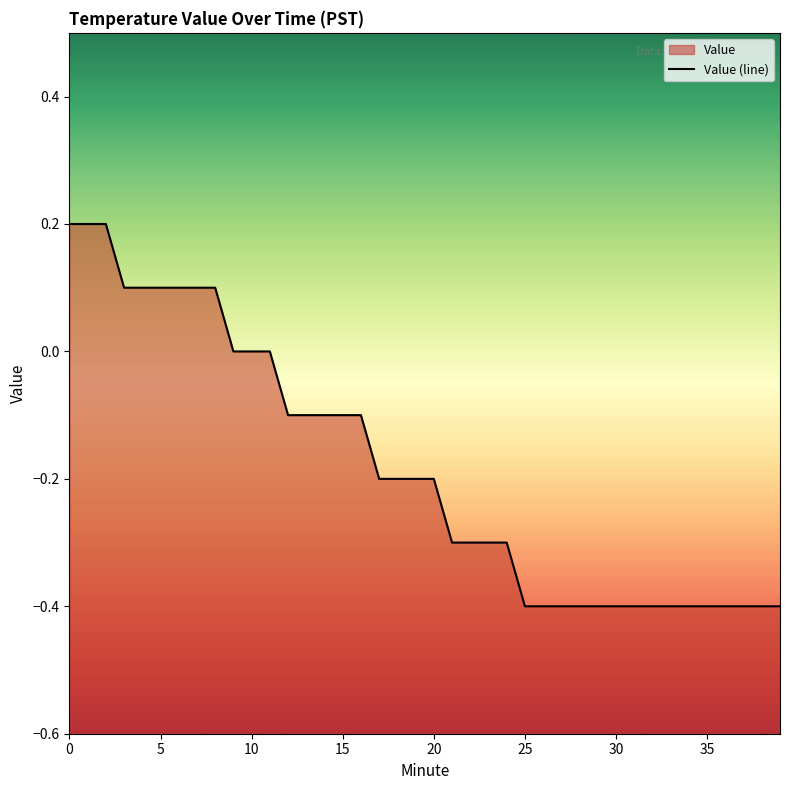

Reading left to right, extract all data points from this chart.

0.2	0.2	0.2	0.1	0.1	0.1	0.1	0.1	0.1	0.0	0.0	0.0	-0.1	-0.1	-0.1	-0.1	-0.1	-0.2	-0.2	-0.2	-0.2	-0.3	-0.3	-0.3	-0.3	-0.4	-0.4	-0.4	-0.4	-0.4	-0.4	-0.4	-0.4	-0.4	-0.4	-0.4	-0.4	-0.4	-0.4	-0.4